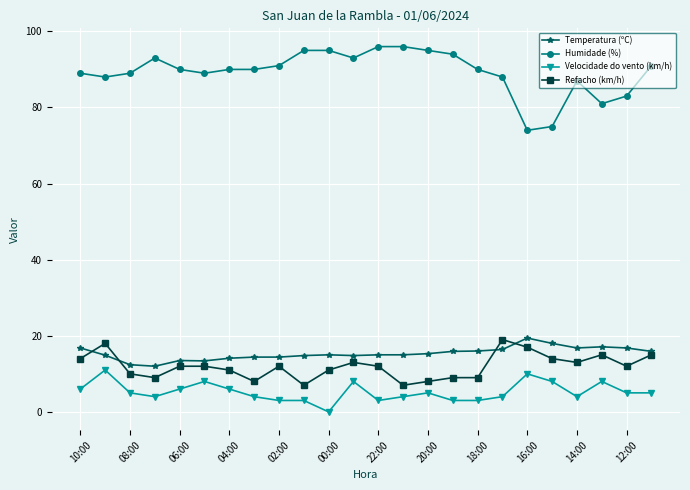

How many series are shown in this chart?

4